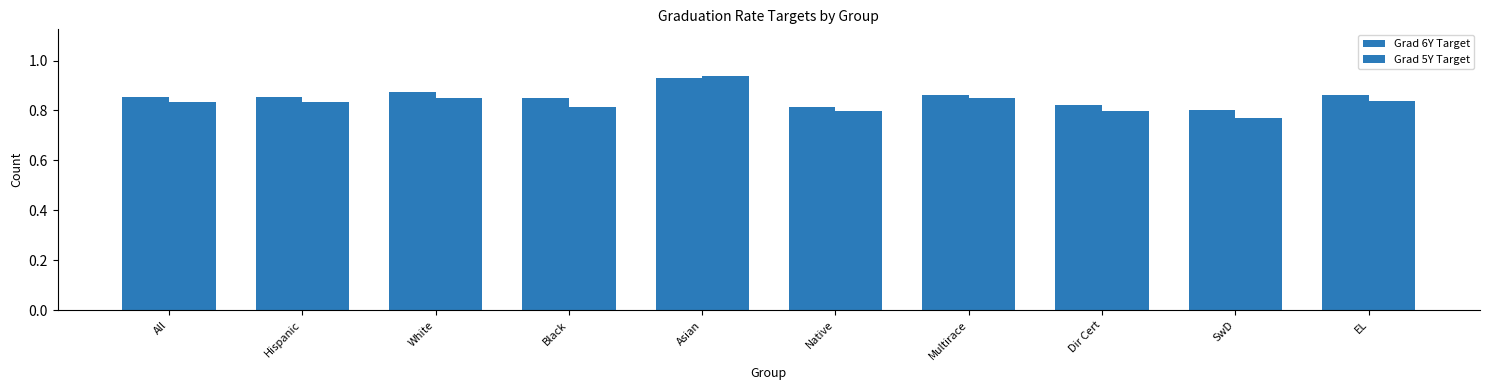

Does the chart contain any negative values?

No